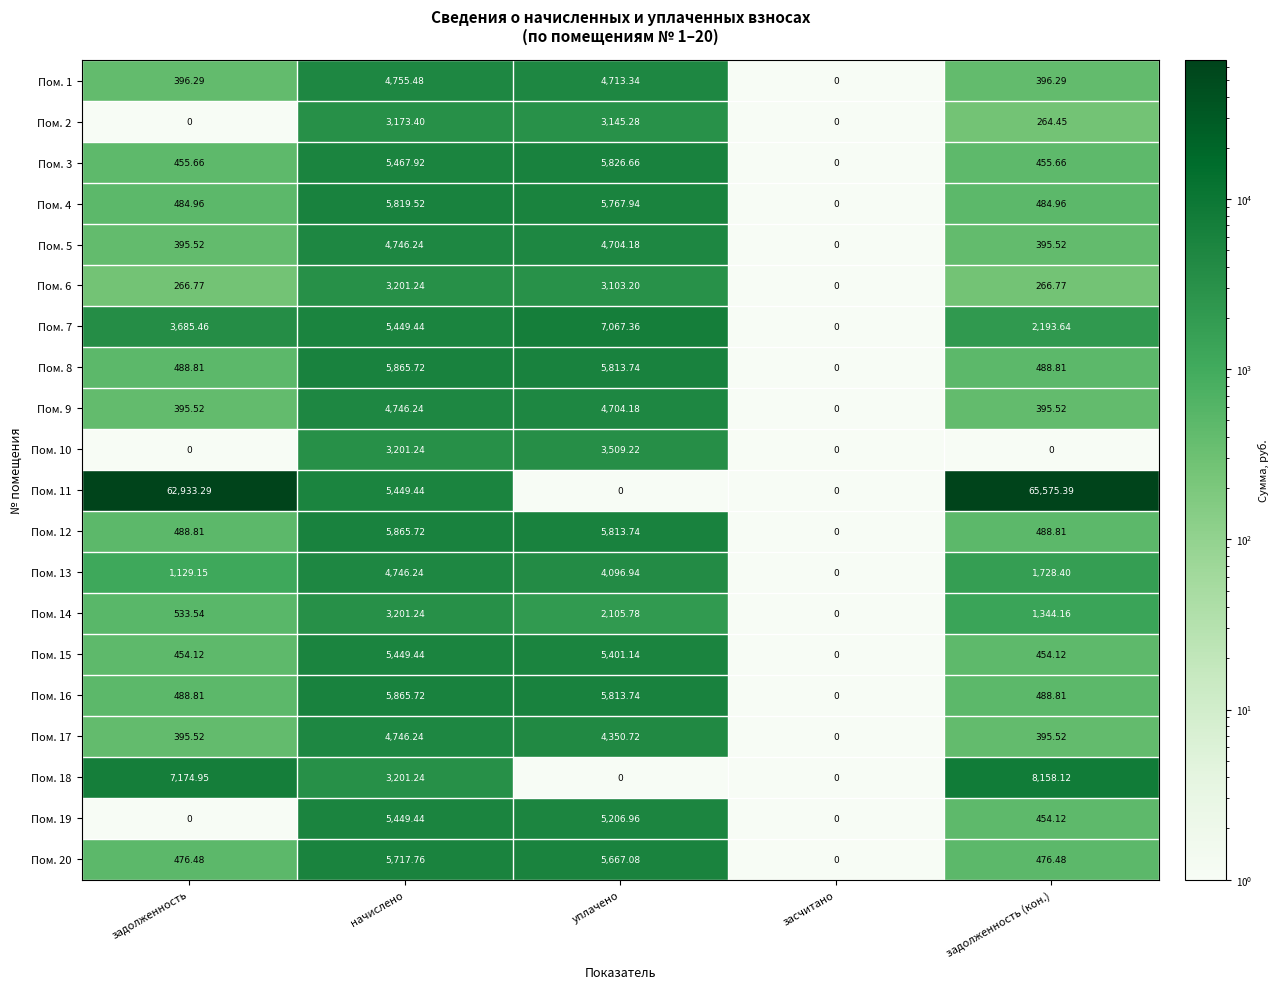

Is the value of Пом. 16 at засчитано greater than the value of Пом. 4 at задолженность?

No